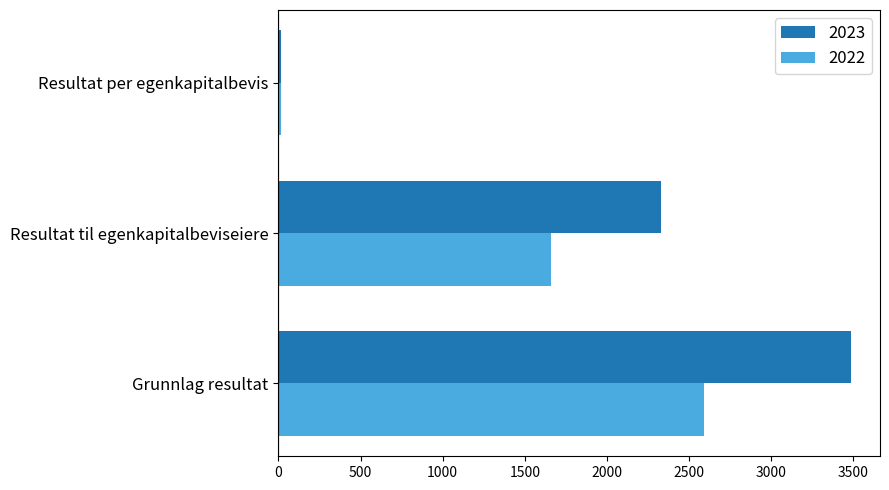

Is the value of 2022 at Grunnlag resultat greater than the value of 2023 at Resultat til egenkapitalbeviseiere?

Yes